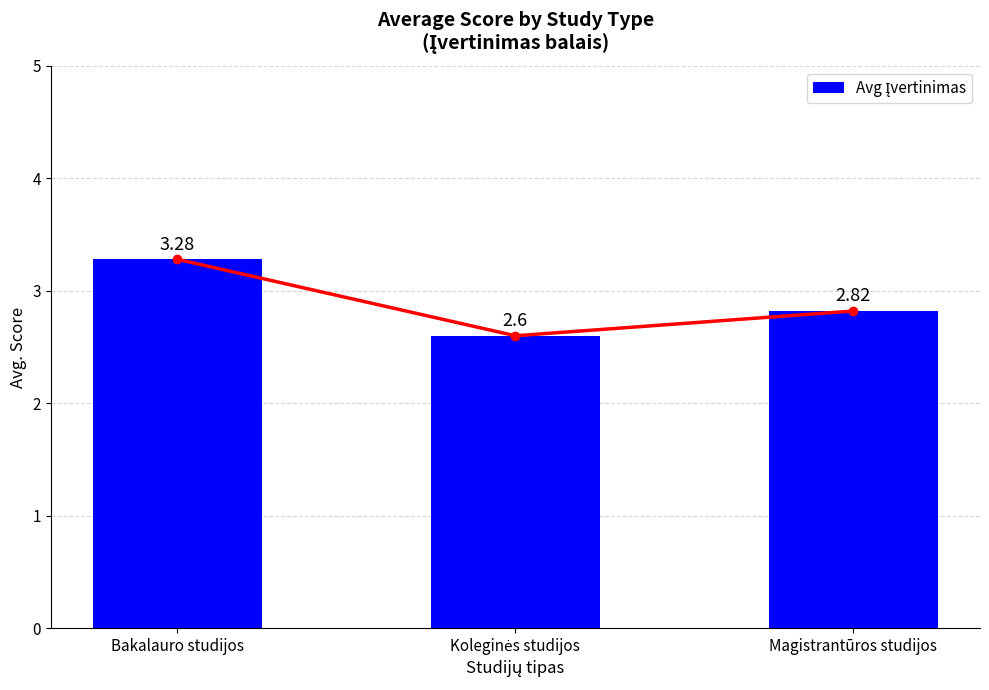

Reading left to right, what are all the values shown in this chart?

3.3	2.6	2.8